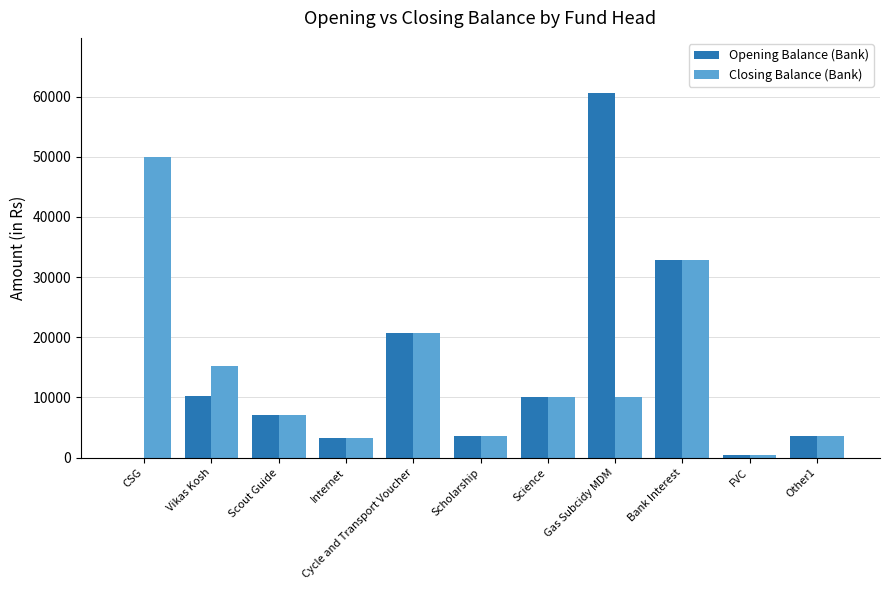

What are all the series names shown in the legend?

Opening Balance (Bank), Closing Balance (Bank)